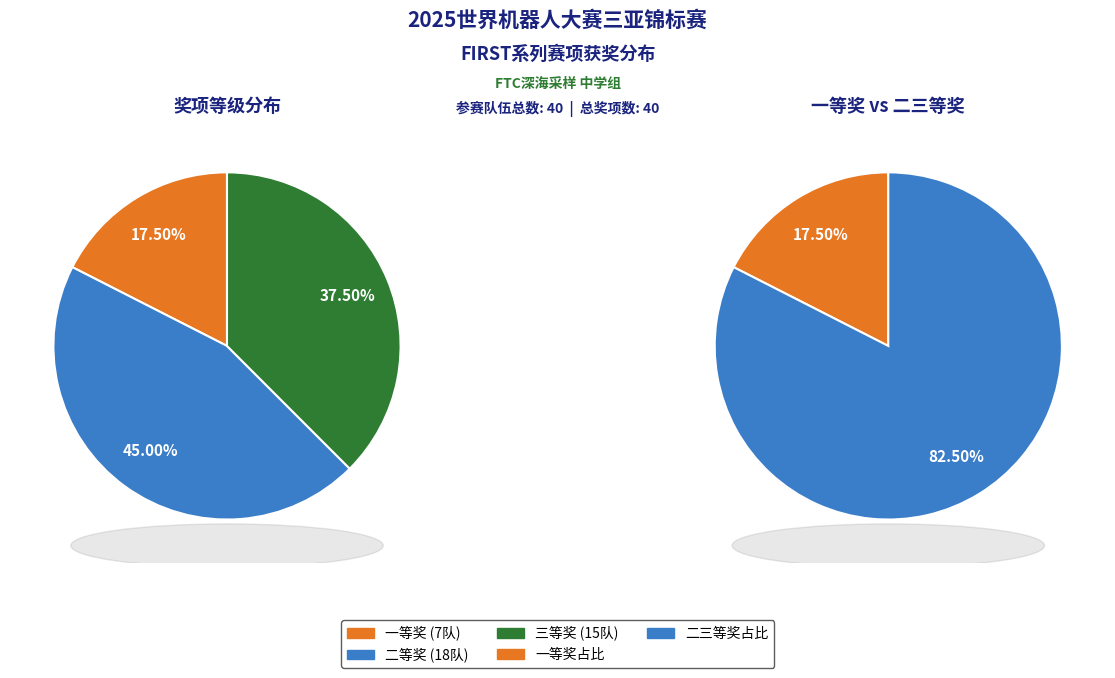

Is it true that 二等奖 is 45% of the pie?

True